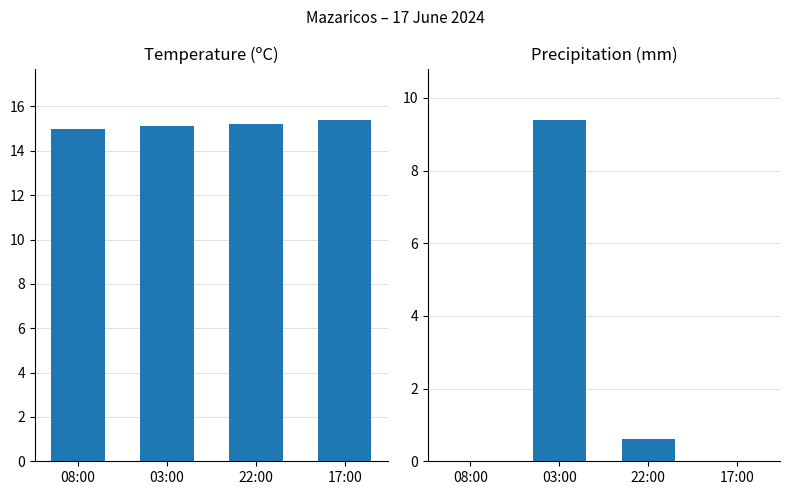

Rank the series at 08:00 from lowest to highest value.

Precipitation (mm), Temperature (ºC)